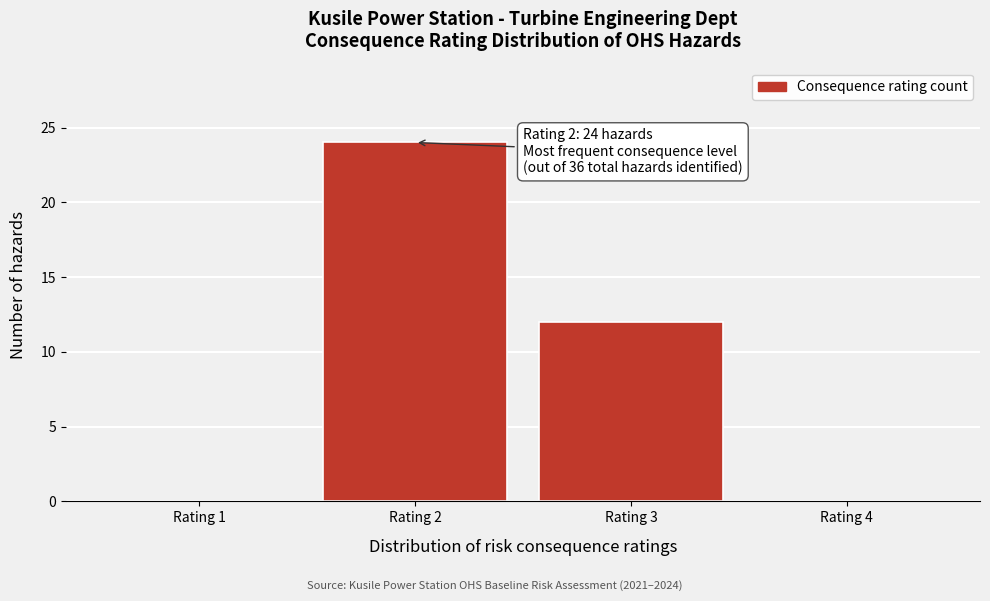

Which range on the x-axis has the tallest bar?

1.5 to 2.5